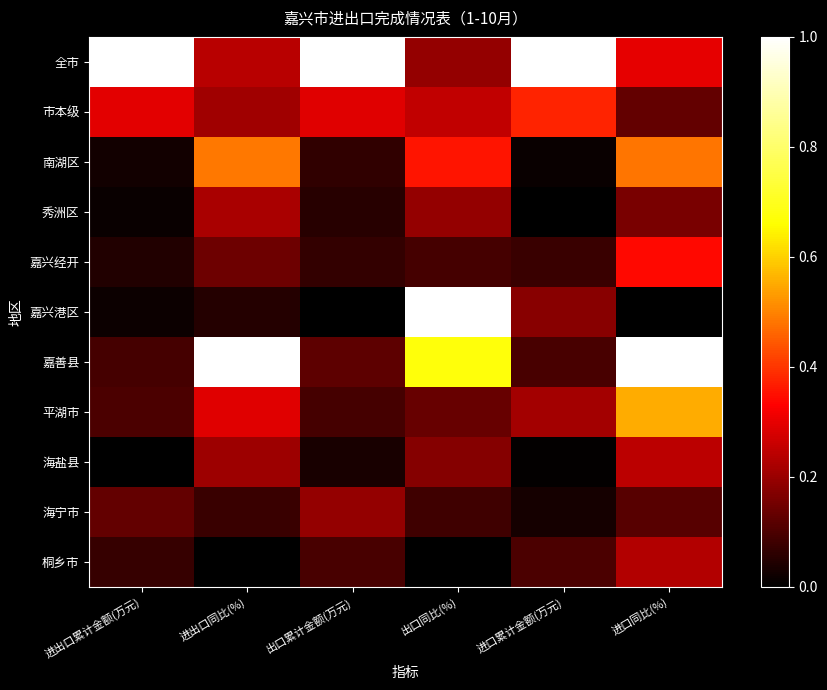

At which category does the chart reach its peak across all series?

进出口累计金额(万元)